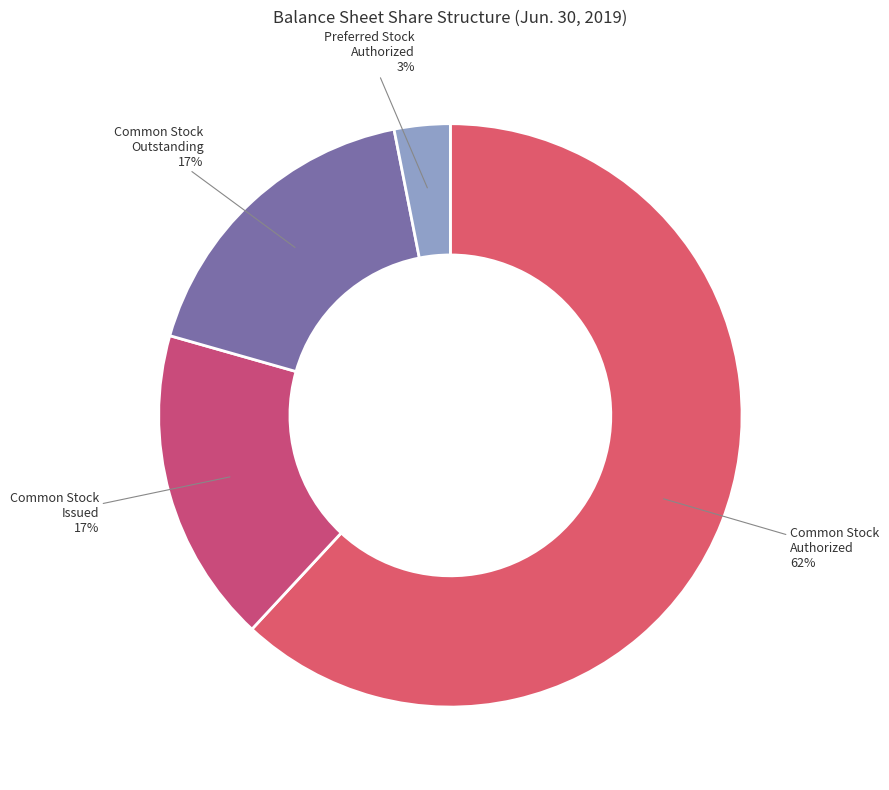

How many slices are in this pie chart?

4